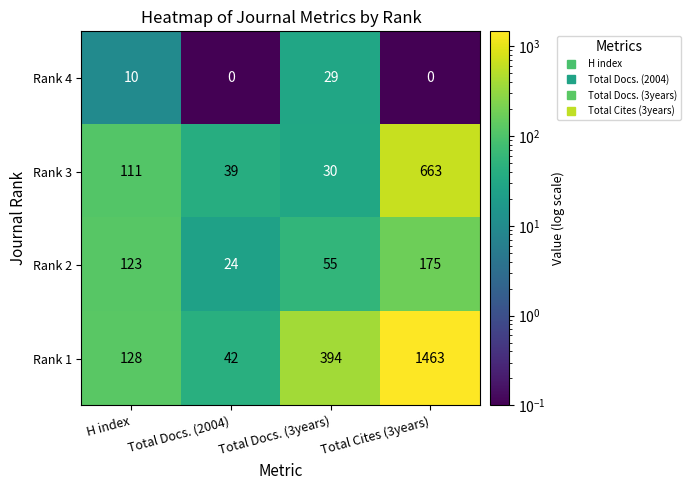

Which series has the largest total across all categories?

Rank 1